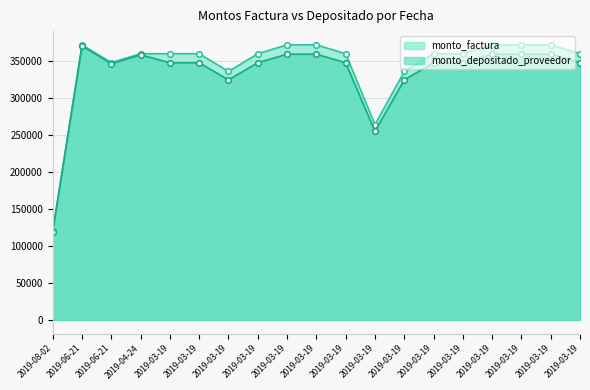

Reading right to left, transcribe all the data shown in this chart.

monto_factura: 2019-03-19=360000	2019-03-19=372000	2019-03-19=372000	2019-03-19=372000	2019-03-19=360000	2019-03-19=360000	2019-03-19=336000	2019-03-19=264000	2019-03-19=360000	2019-03-19=372000	2019-03-19=372000	2019-03-19=360000	2019-03-19=336000	2019-03-19=360000	2019-03-19=360000	2019-04-24=360000	2019-06-21=348000	2019-06-21=372000	2019-08-02=120000
monto_depositado_proveedor: 2019-03-19=347803	2019-03-19=359397	2019-03-19=359397	2019-03-19=359397	2019-03-19=347803	2019-03-19=347803	2019-03-19=324616	2019-03-19=255056	2019-03-19=347803	2019-03-19=359397	2019-03-19=359397	2019-03-19=347803	2019-03-19=324616	2019-03-19=347803	2019-03-19=347803	2019-04-24=358560	2019-06-21=346608	2019-06-21=370512	2019-08-02=119520